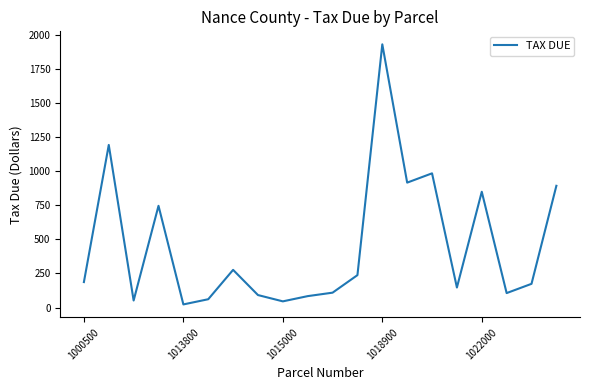

What is the difference between the maximum and minimum values?

1909.1